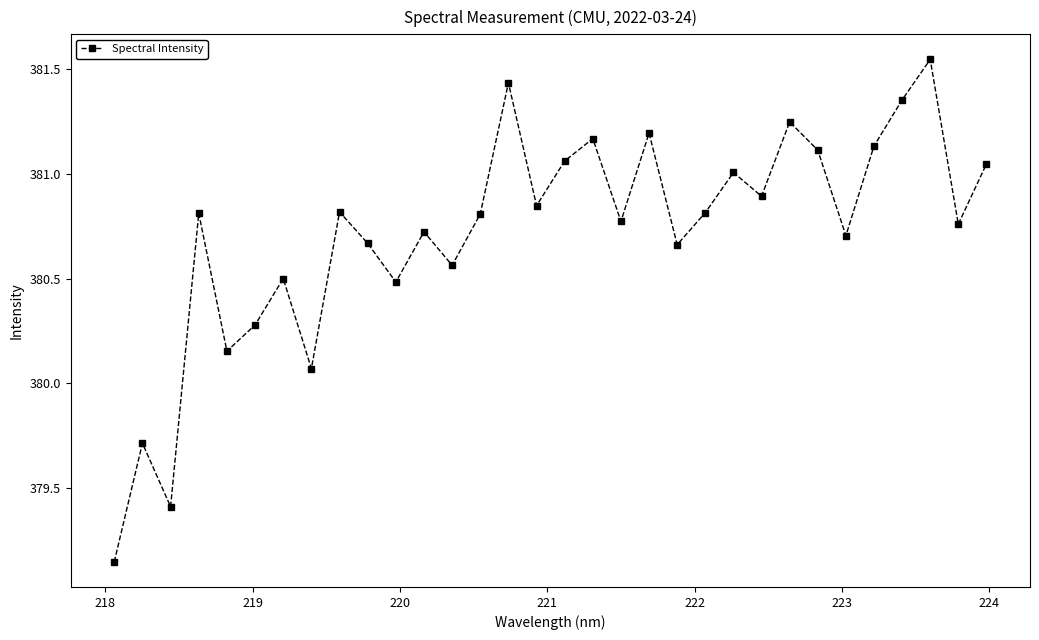

What is the difference between the maximum and minimum values?

2.4